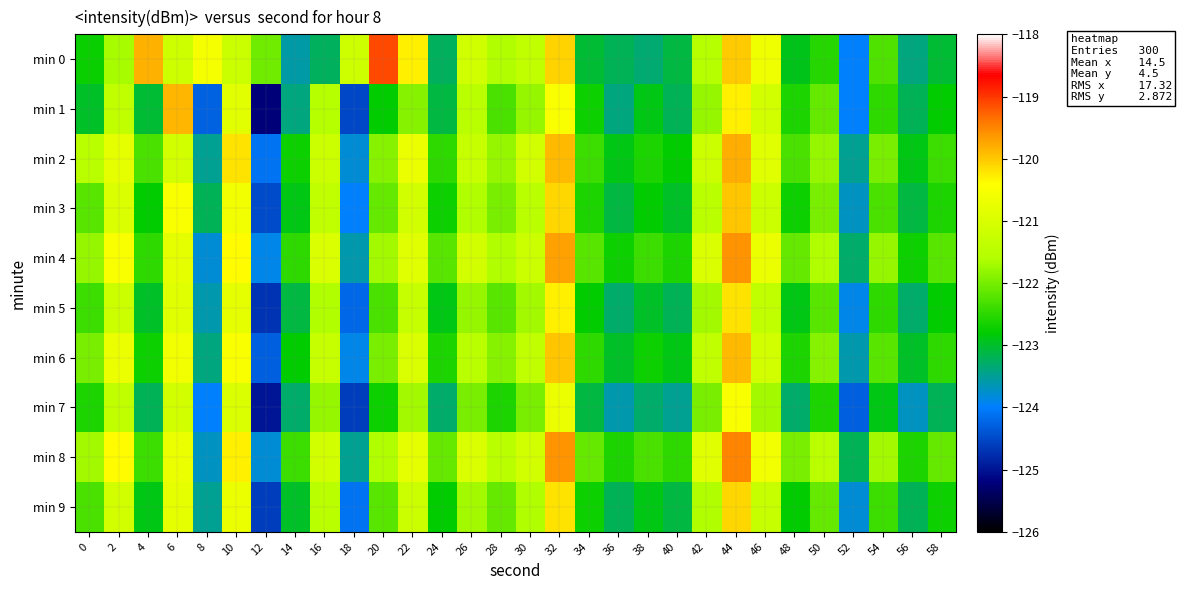

What is the difference between the highest and lowest values at 4?

3.4